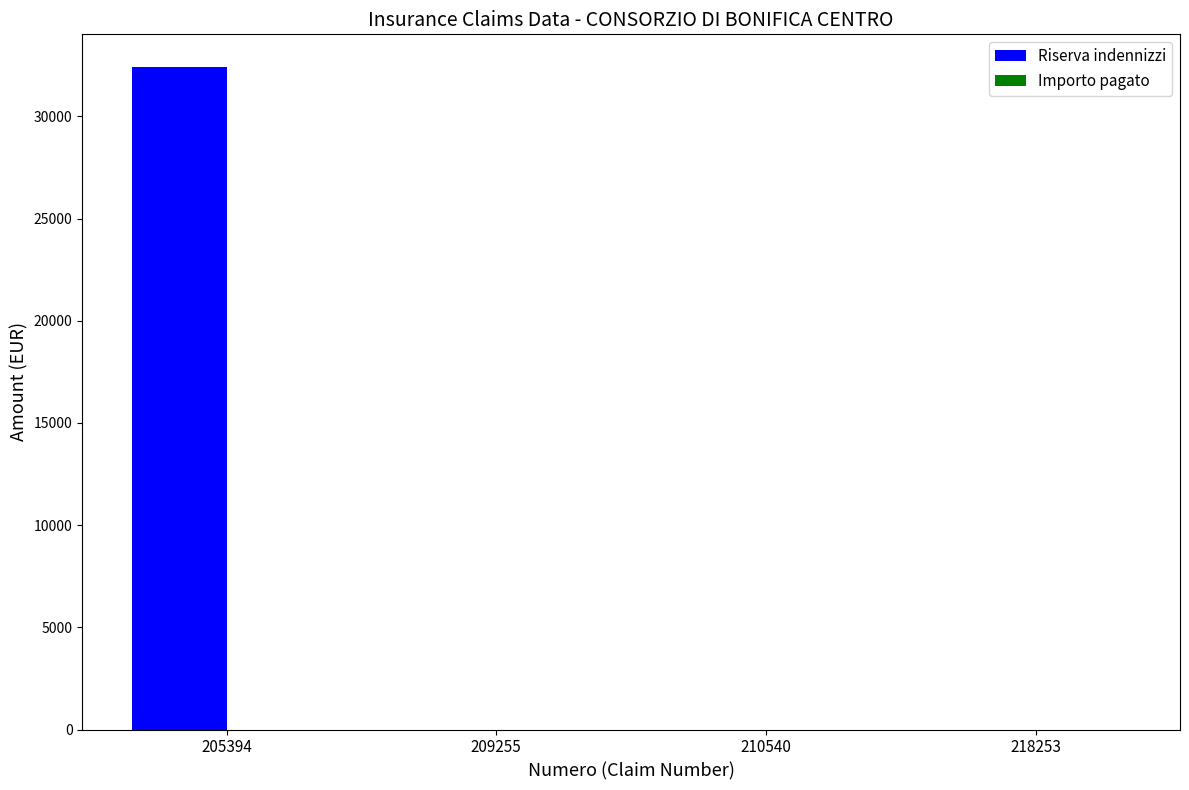

Are the bars horizontal?

No